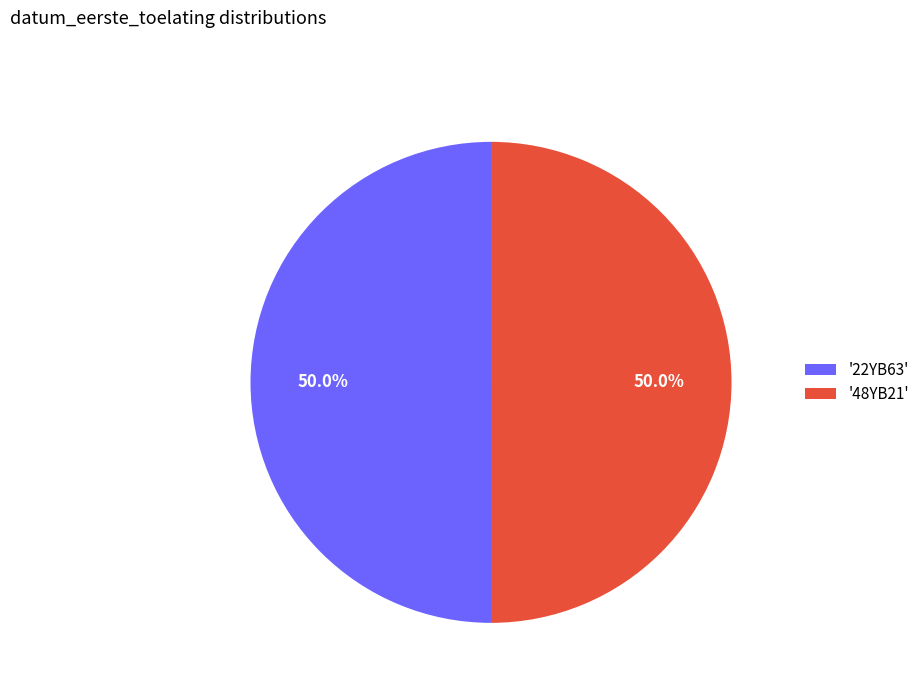

Combined, do '48YB21' and '22YB63' account for over 50%?

Yes